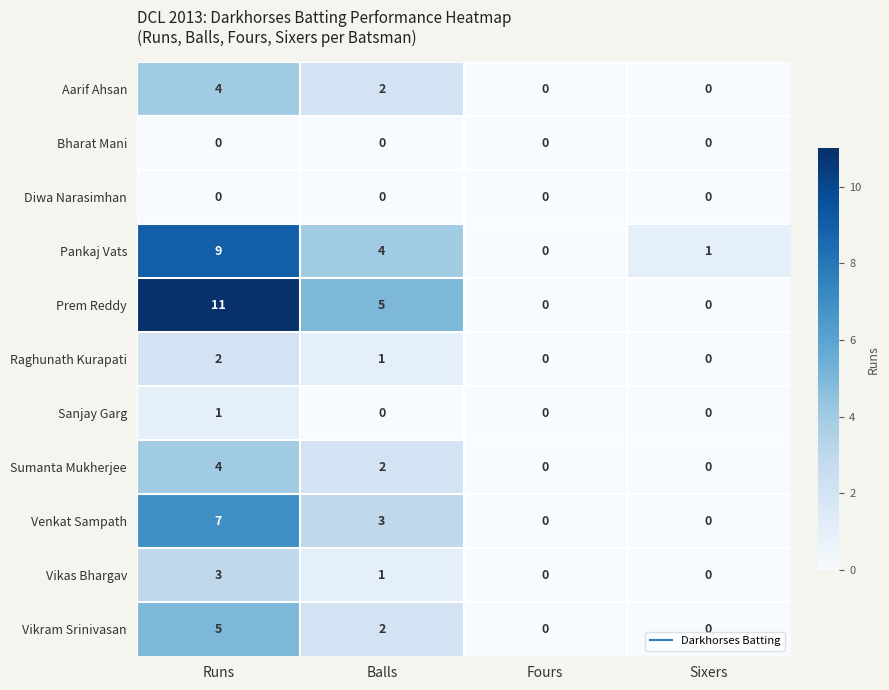

Which series has the largest range (max minus min)?

Prem Reddy